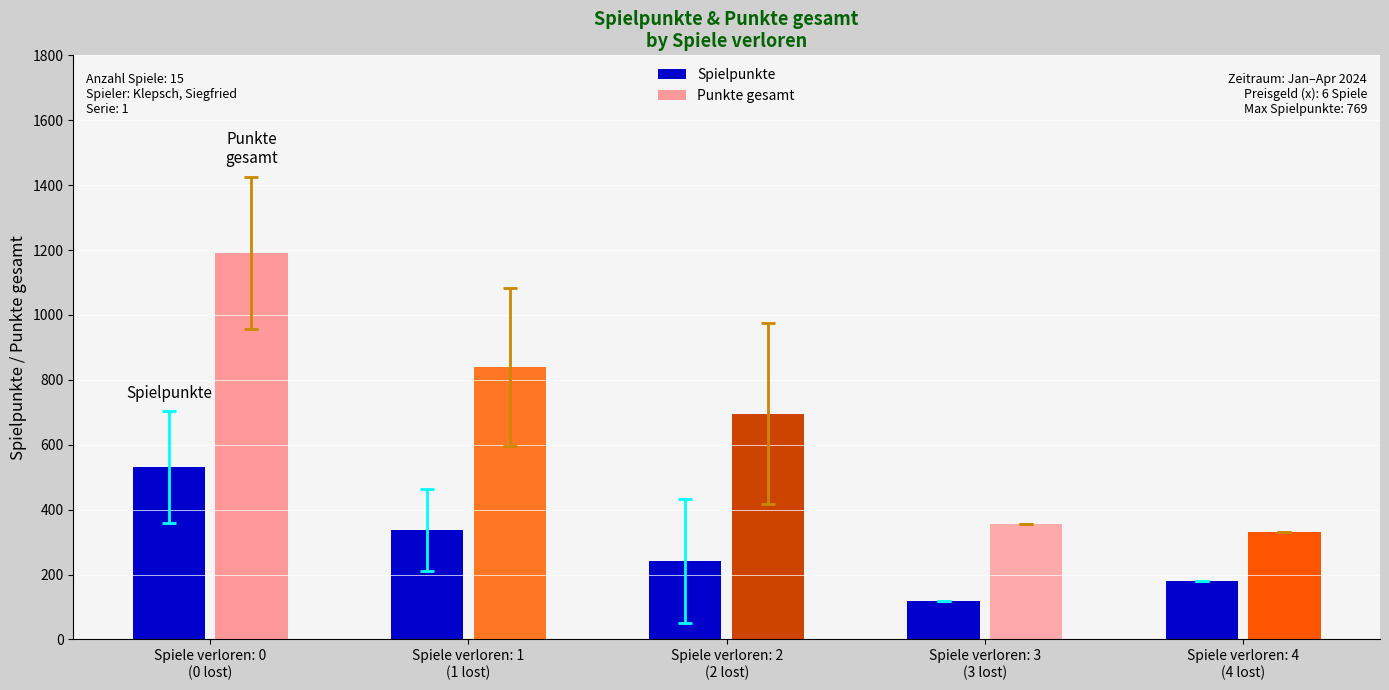

What position from the left is Spiele verloren: 1
(1 lost)?

2